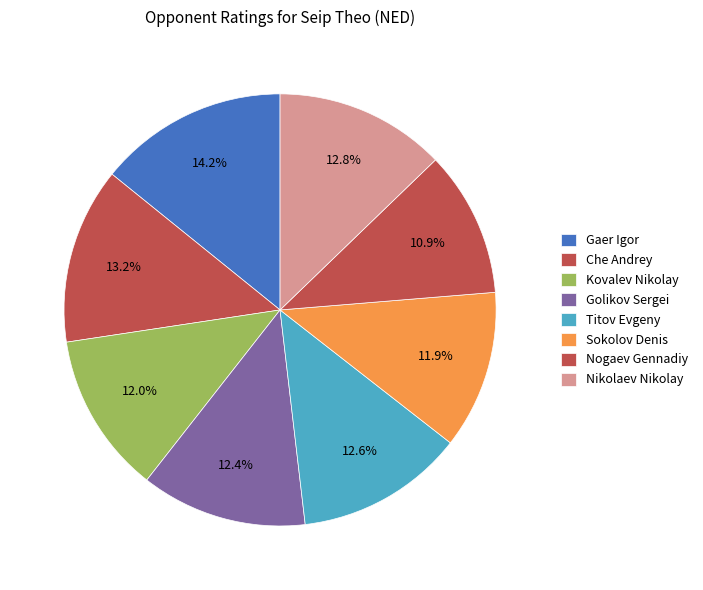

True or false: Nikolaev Nikolay accounts for 21% of the total.

False